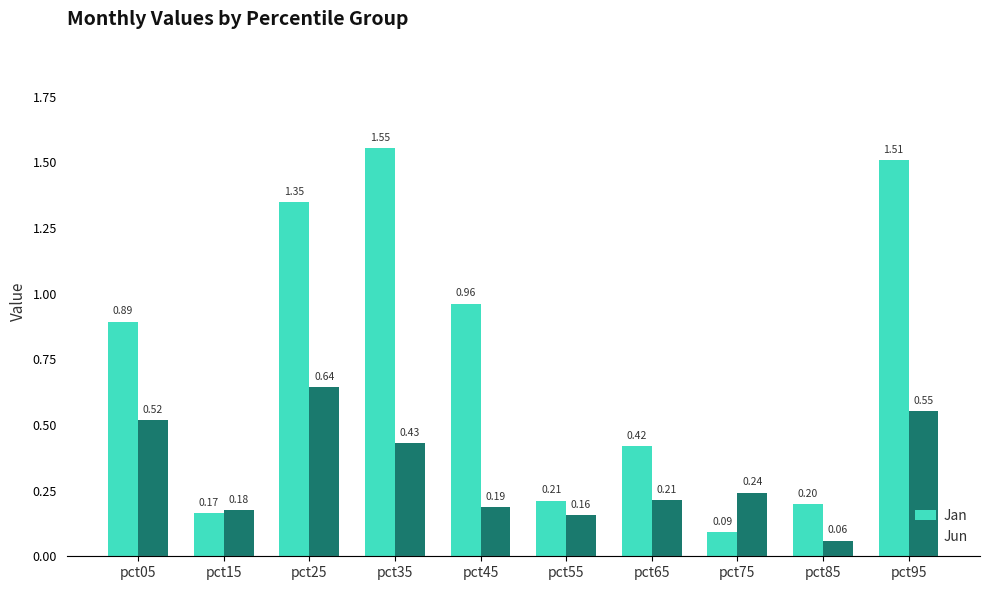

What is the sum of the Jan values at pct45 and pct15?

1.1